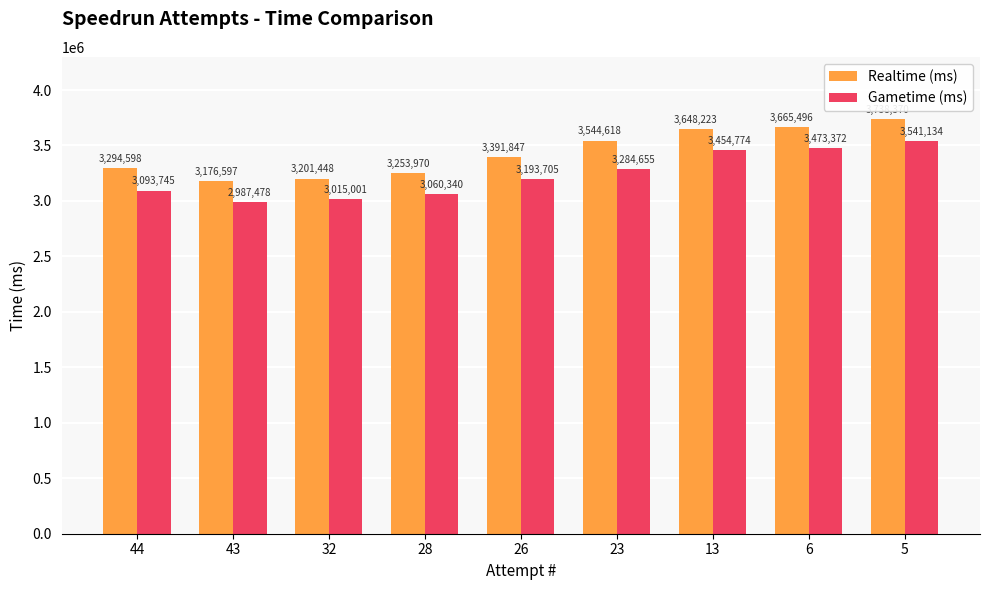

What is the total value across all series at 6?

7138868